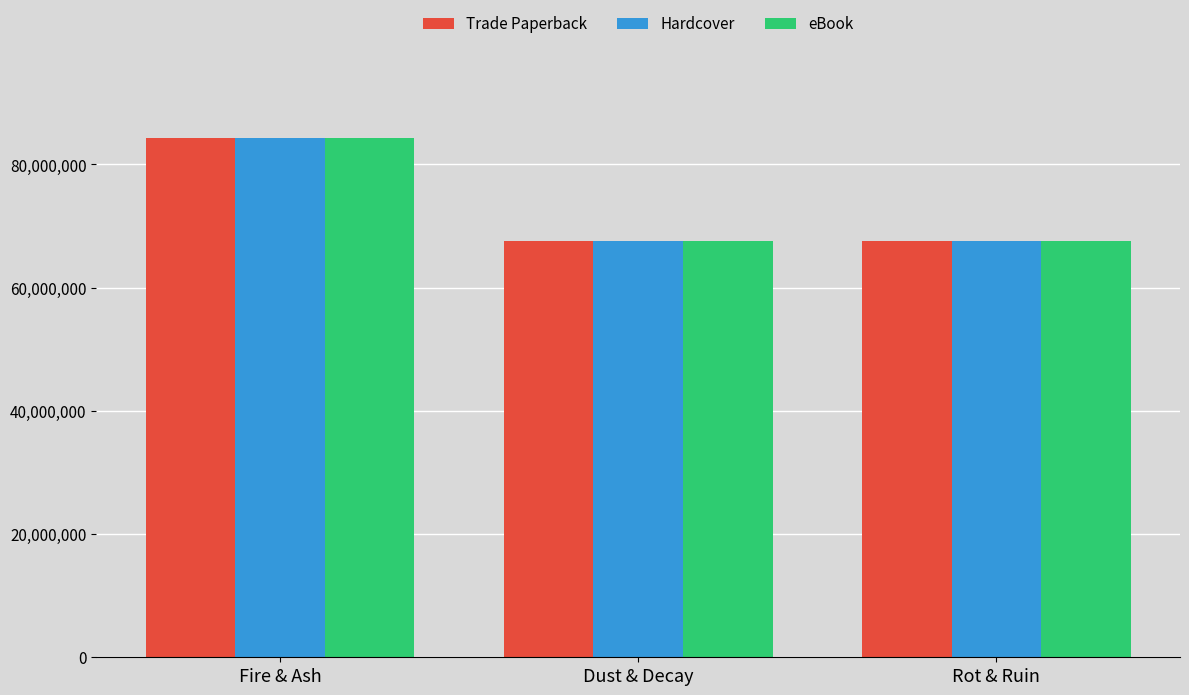

Read the Trade Paperback value at Fire & Ash, to the nearest 100.

84257800